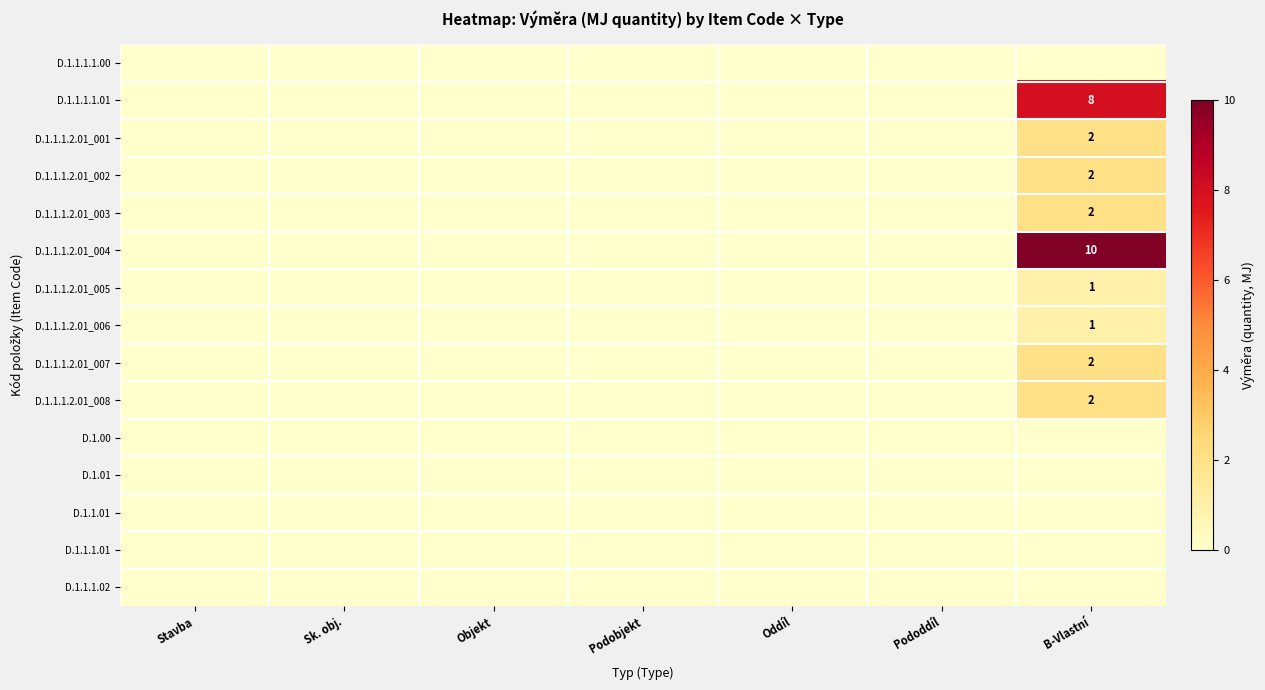

True or false: D.1.1.1.2.01_002 has a value of 2 at B-Vlastní.

True